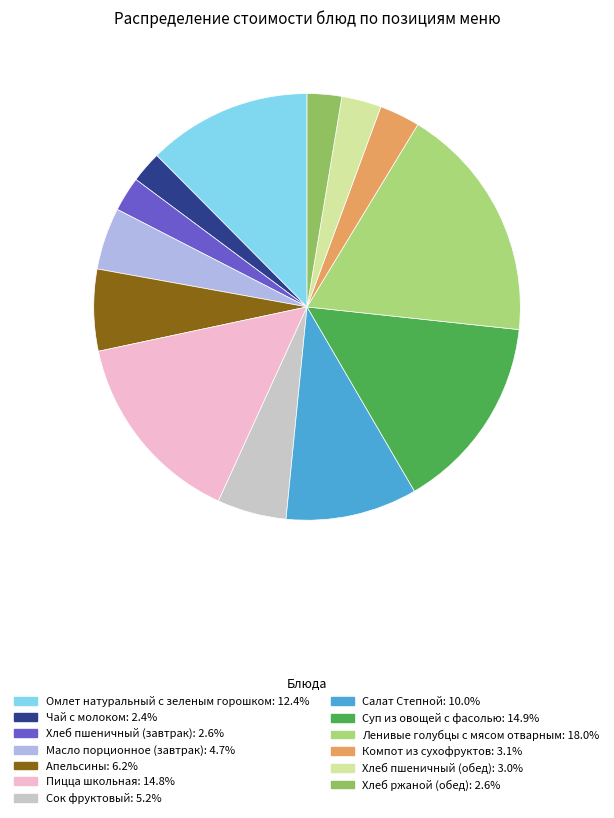

What is the largest slice in the pie chart?

Ленивые голубцы с мясом отварным